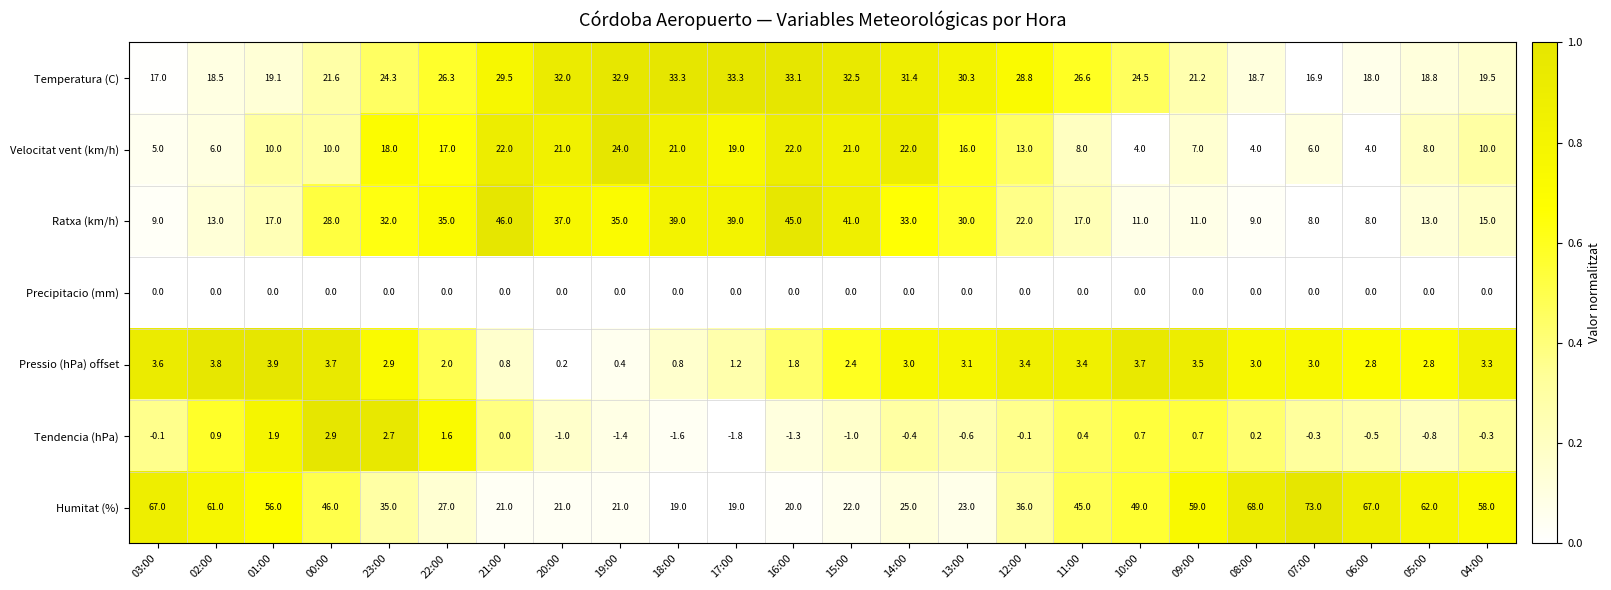

Is it true that Tendencia (hPa) equals -0.3 at 07:00?

True